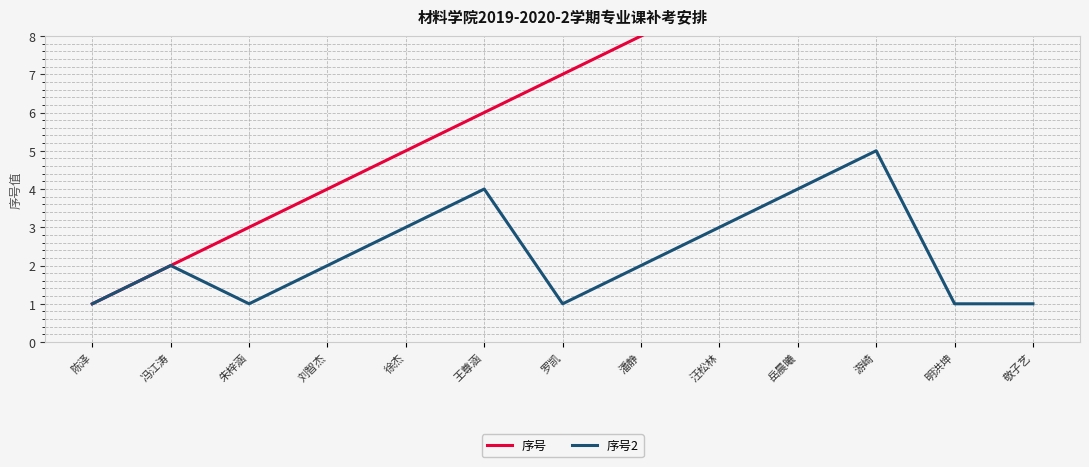

How many series are shown in this chart?

2